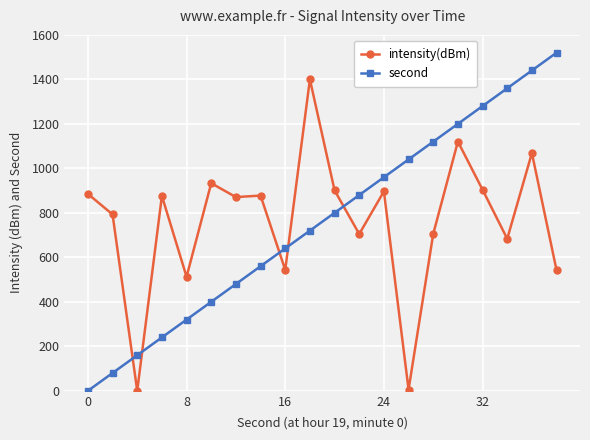

Which series has the largest range (max minus min)?

second